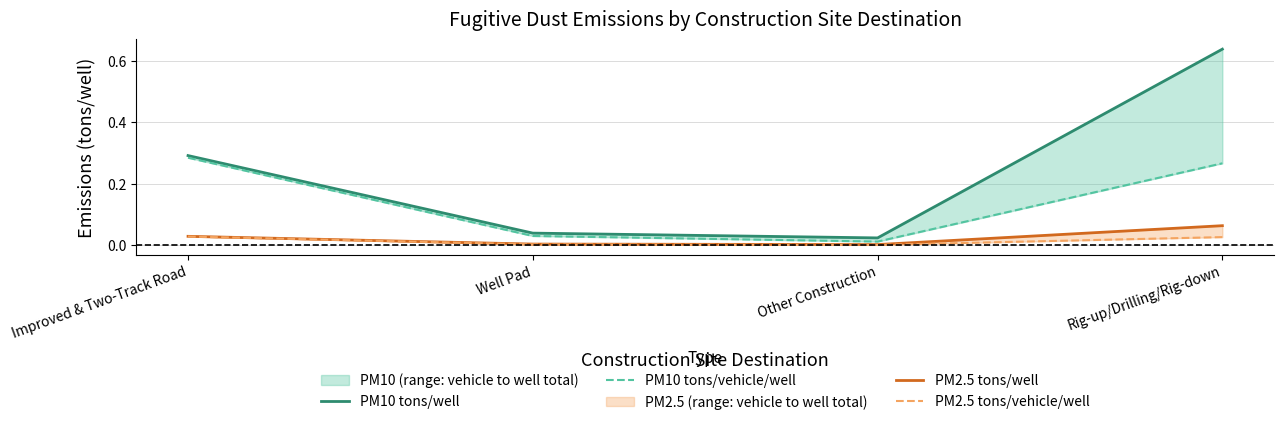

Reading right to left, extract all data points from this chart.

PM10 tons/well: 0.6	0.0	0.0	0.3
PM10 tons/vehicle/well: 0.3	0.0	0.0	0.3
PM2.5 tons/well: 0.1	0.0	0.0	0.0
PM2.5 tons/vehicle/well: 0.0	0.0	0.0	0.0